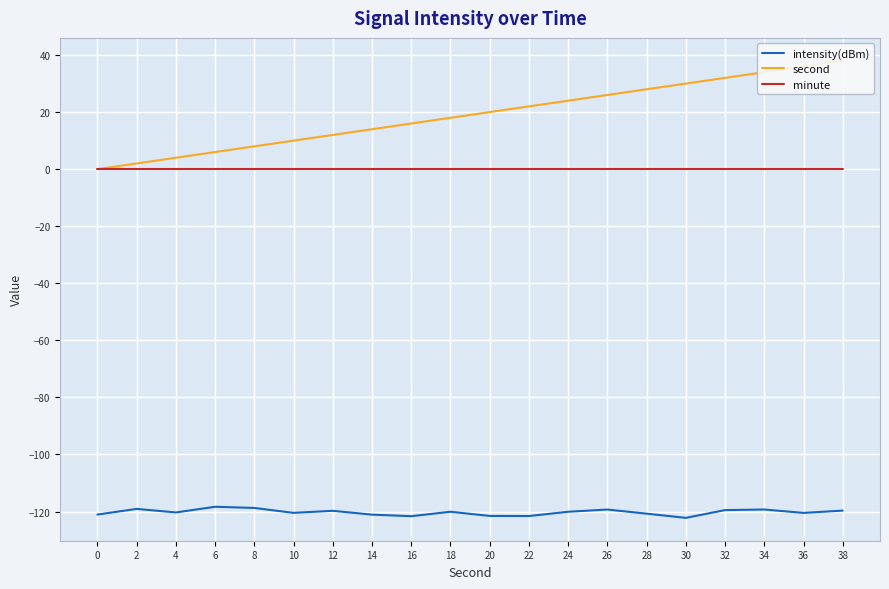

True or false: second and intensity(dBm) intersect in this chart.

False